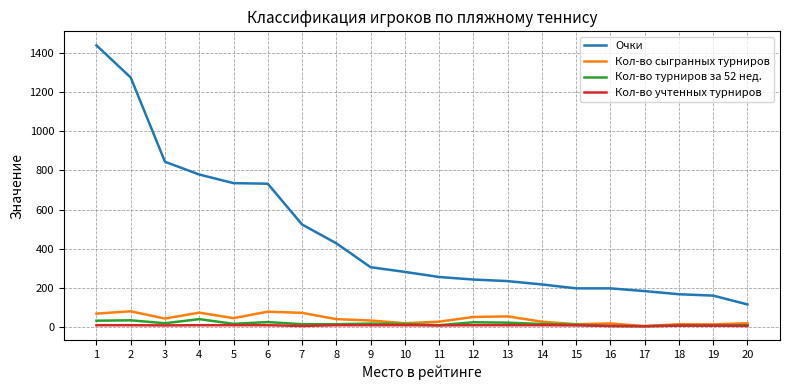

Which series has the largest range (max minus min)?

Очки